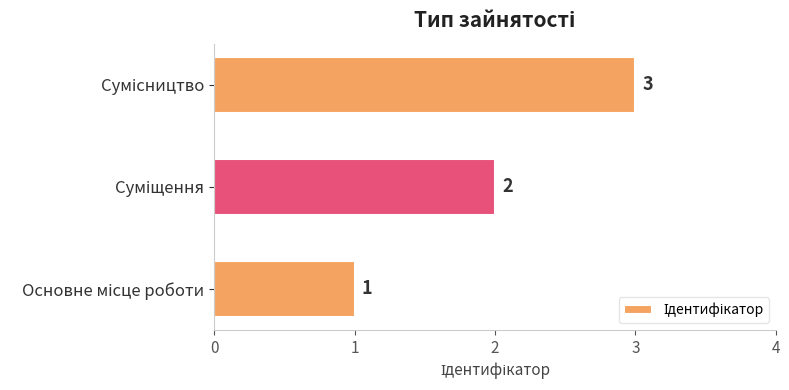

What is the sum of all values?

6